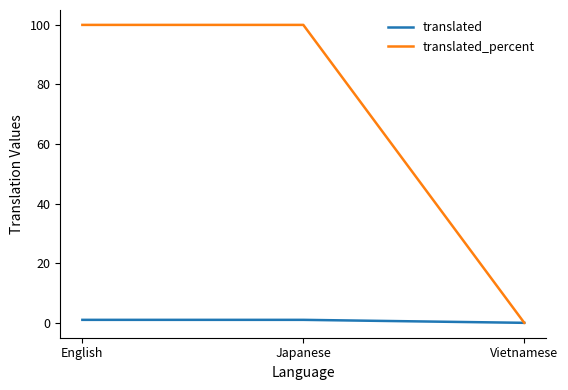

How many values in the translated series are below 1?

1